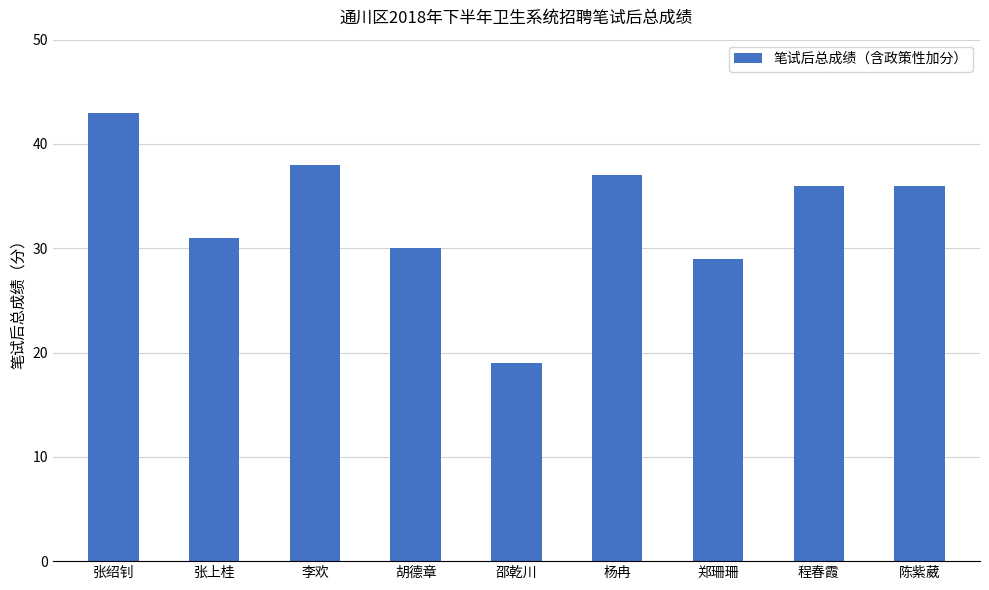

Which category has the lowest value across all series?

邵乾川